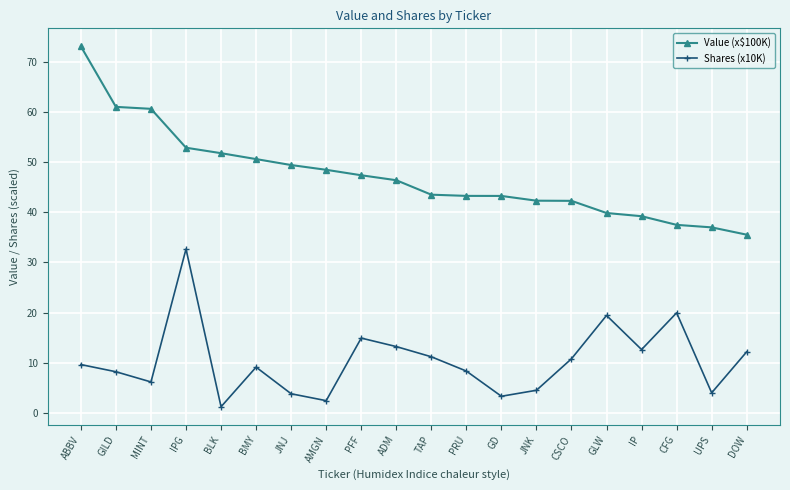

True or false: Value (x$100K) and Shares (x10K) intersect in this chart.

False